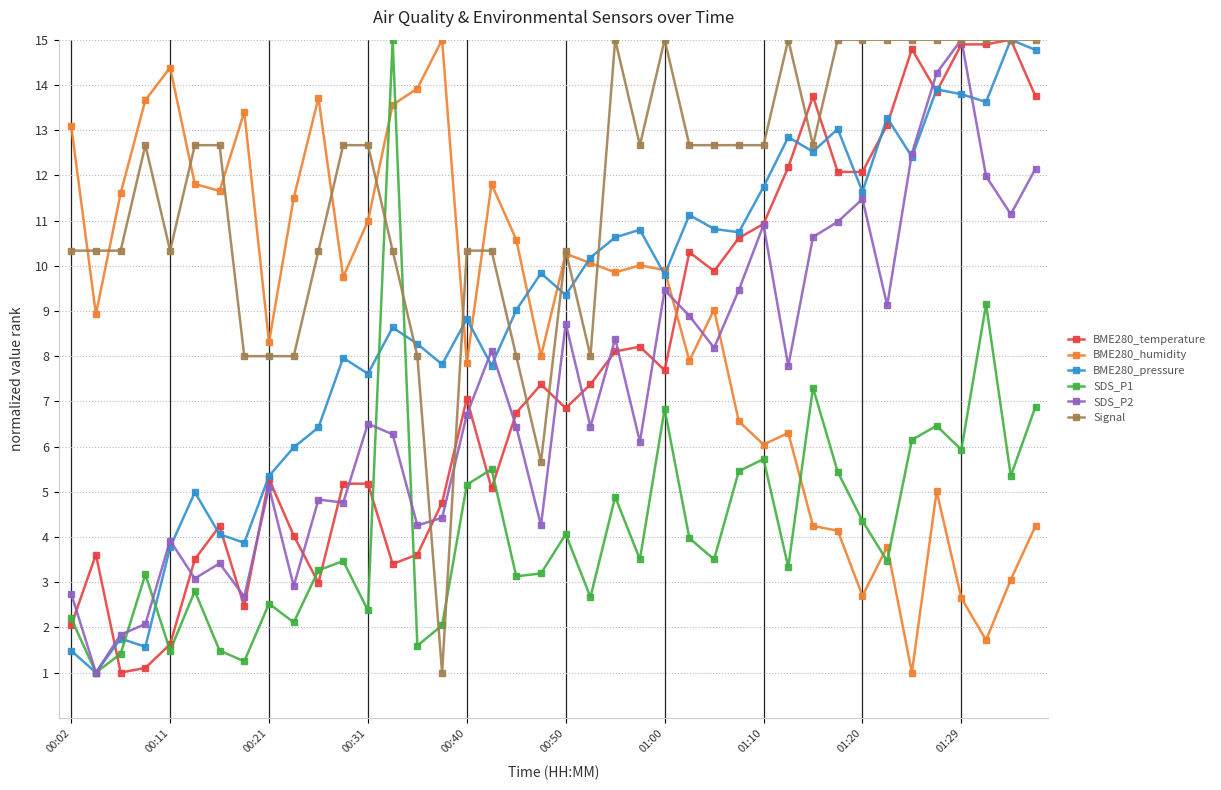

How many data points in SDS_P1 are less than 3?

13